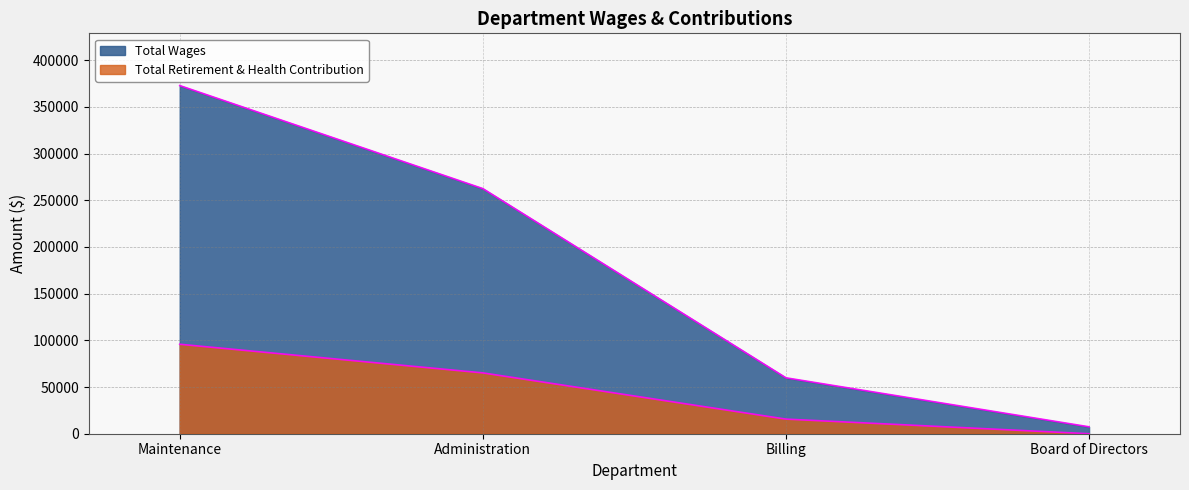

What is the difference between the Total Wages values at Maintenance and Board of Directors?

365348